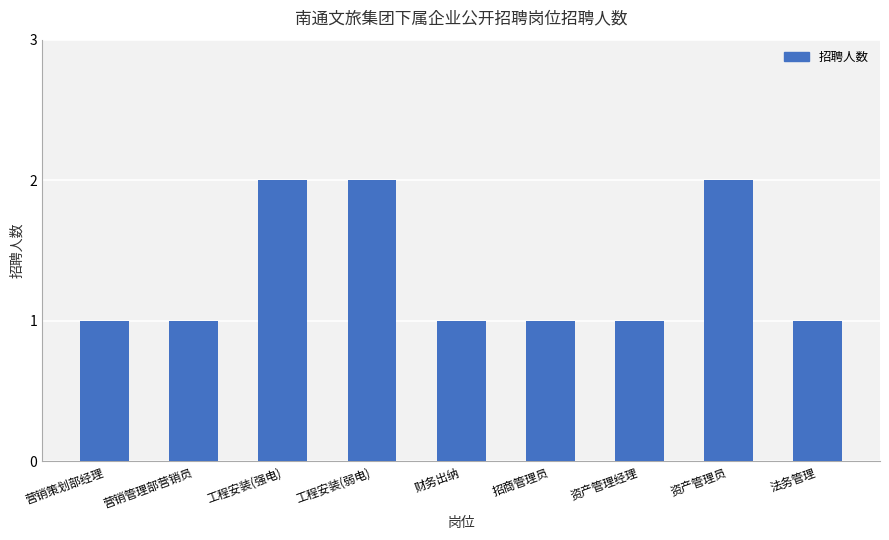

What is the sum of all values?

12